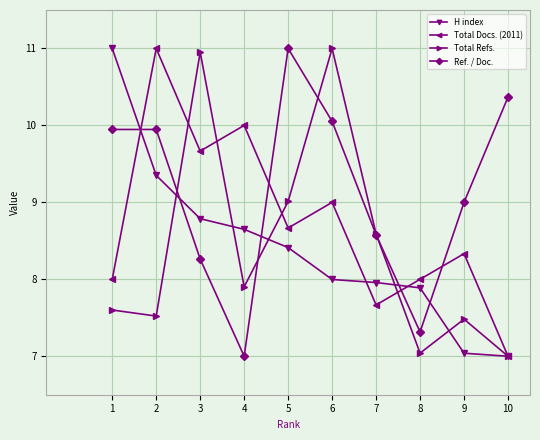

True or false: Total Docs. (2011) and H index intersect in this chart.

True